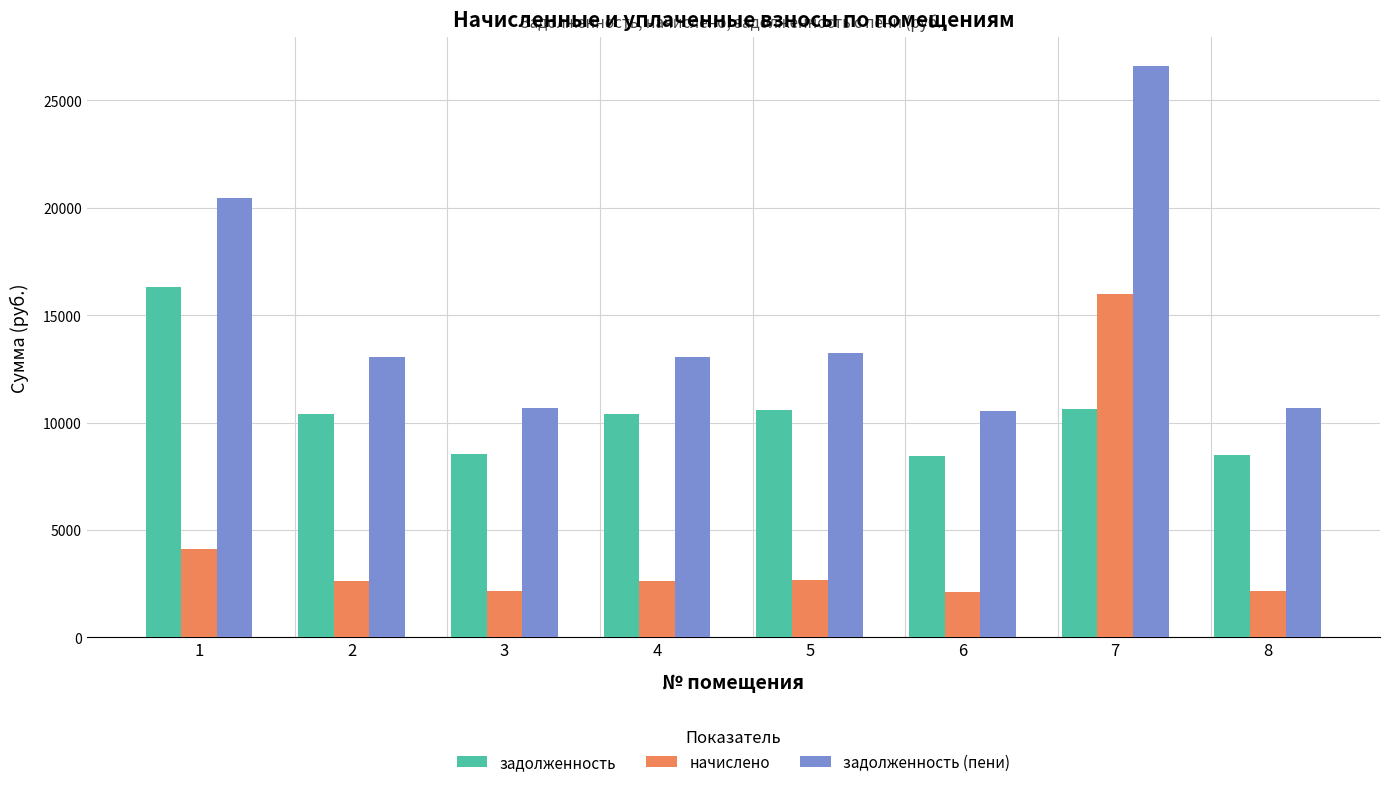

List the series in order of their peak value, lowest first.

начислено, задолженность, задолженность (пени)